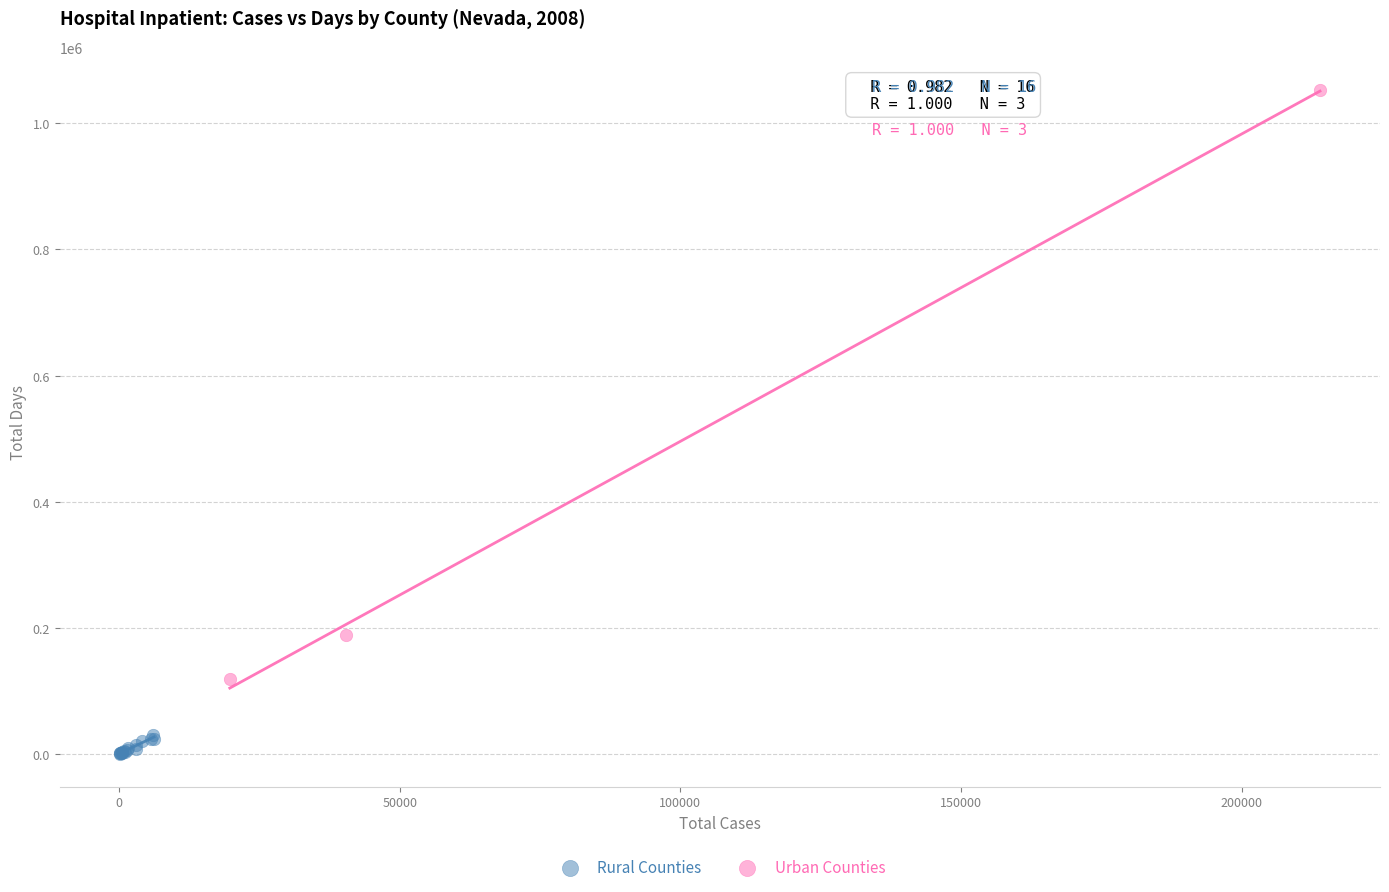

Which series reaches the maximum Y coordinate?

Urban Counties